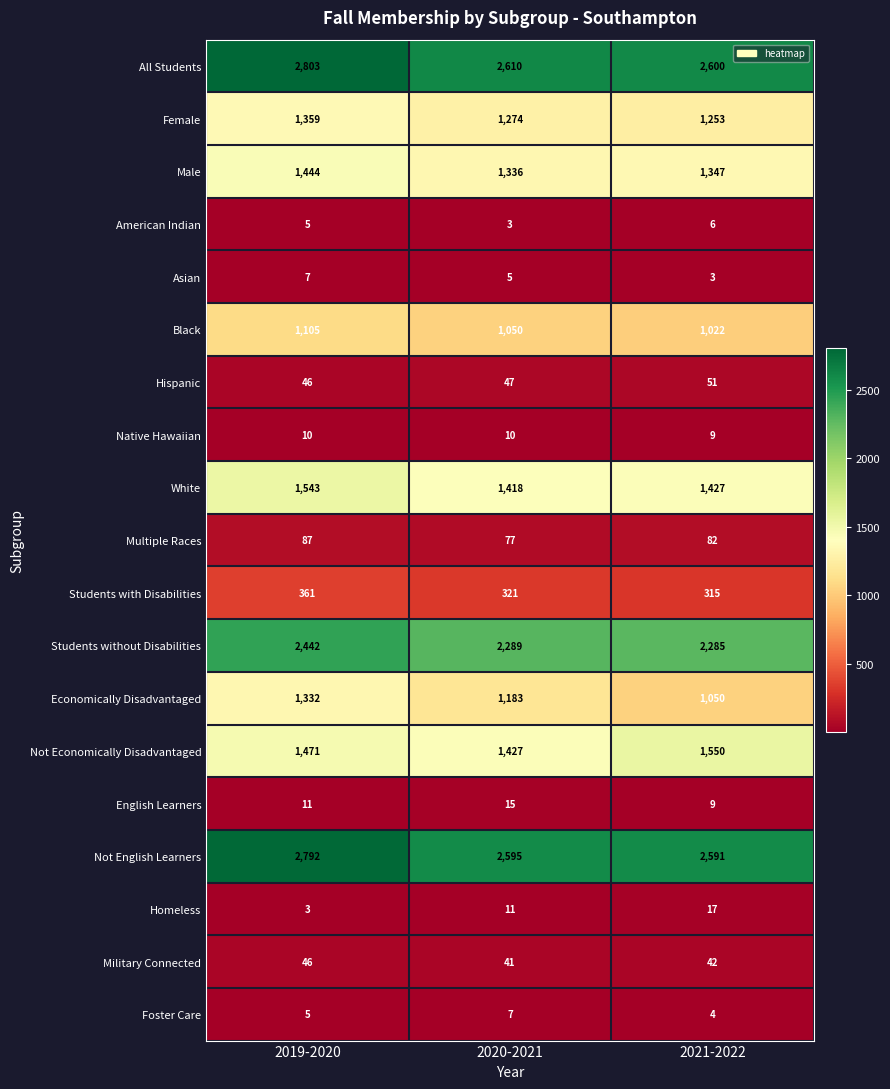

What is the highest value of the Black series?

1105